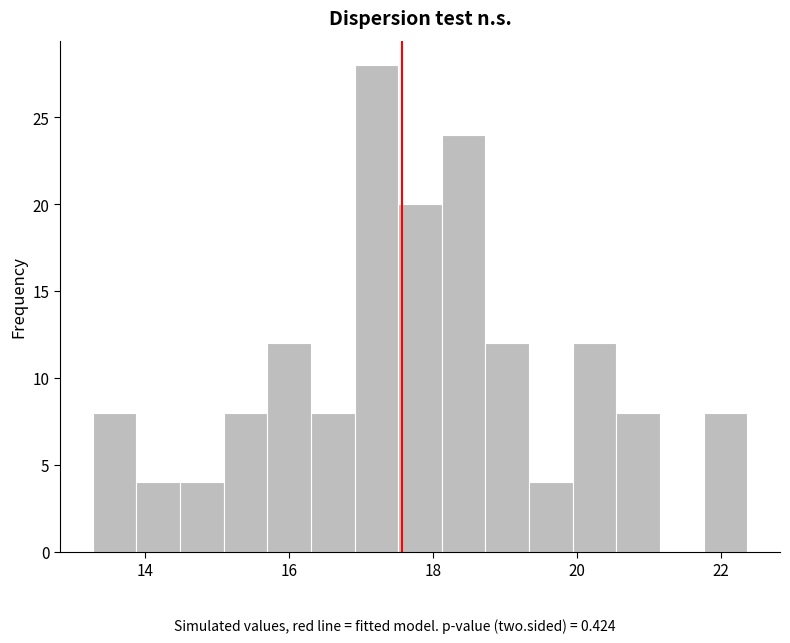

Read against the x-axis, roughly where is the centre of the tallest bar?

17.2